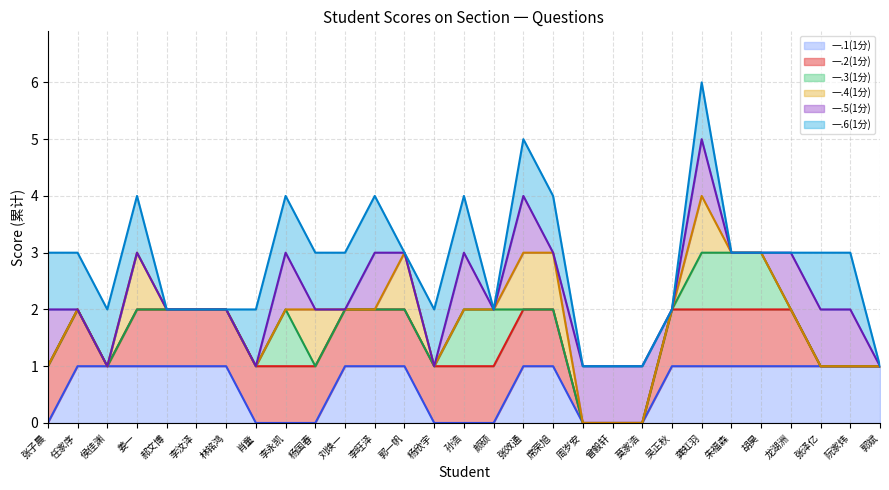

Reading left to right, extract all data points from this chart.

一.1(1分) line: 0	1	1	1	1	1	1	0	0	0	1	1	1	0	0	0	1	1	0	0	0	1	1	1	1	1	1	1	1
一.2(1分) line: 1	2	1	2	2	2	2	1	1	1	2	2	2	1	1	1	2	2	0	0	0	2	2	2	2	2	1	1	1
一.3(1分) line: 1	2	1	2	2	2	2	1	2	1	2	2	2	1	2	2	2	2	0	0	0	2	3	3	3	2	1	1	1
一.4(1分) line: 1	2	1	3	2	2	2	1	2	2	2	2	3	1	2	2	3	3	0	0	0	2	4	3	3	2	1	1	1
一.5(1分) line: 2	2	1	3	2	2	2	1	3	2	2	3	3	1	3	2	4	3	1	1	1	2	5	3	3	3	2	2	1
一.6(1分) line: 3	3	2	4	2	2	2	2	4	3	3	4	3	2	4	2	5	4	1	1	1	2	6	3	3	3	3	3	1